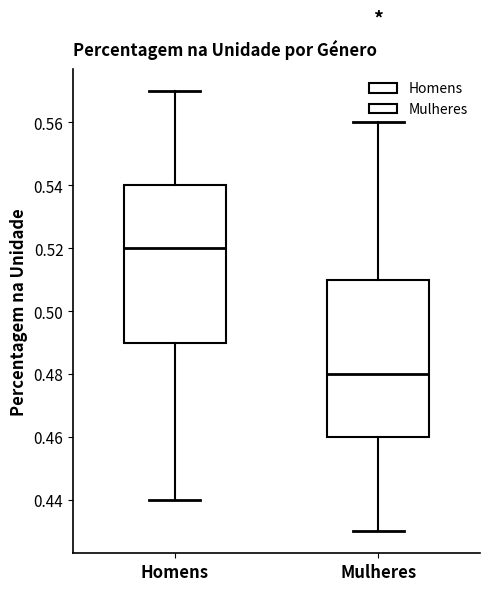

Reading left to right, read every box against the y-axis: the position of its median line, the range the box covers, and the ends of its whiskers. The values are not printed on the chart, so give them approximately, as read against the axis.

Homens: median 0.52, box 0.49 to 0.54, whiskers 0.44 to 0.57
Mulheres: median 0.48, box 0.46 to 0.51, whiskers 0.43 to 0.56